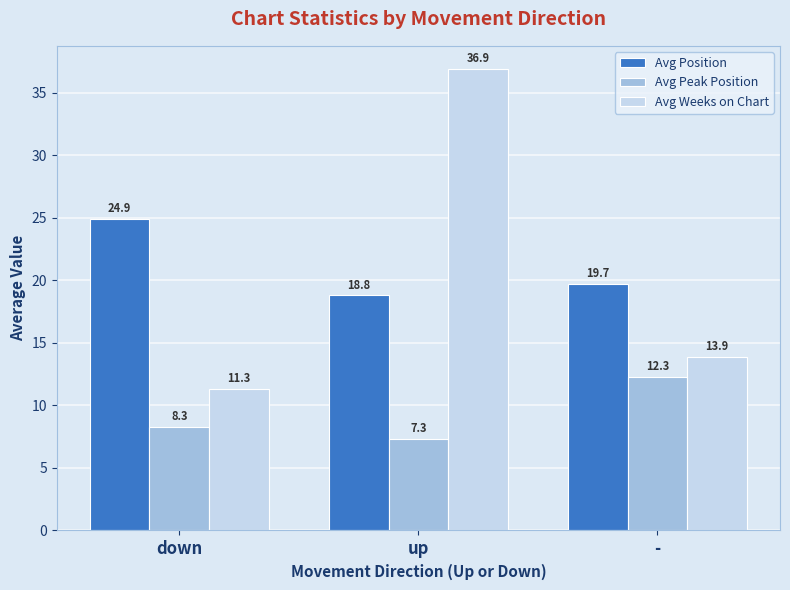

What is the minimum value shown in the chart?

7.3